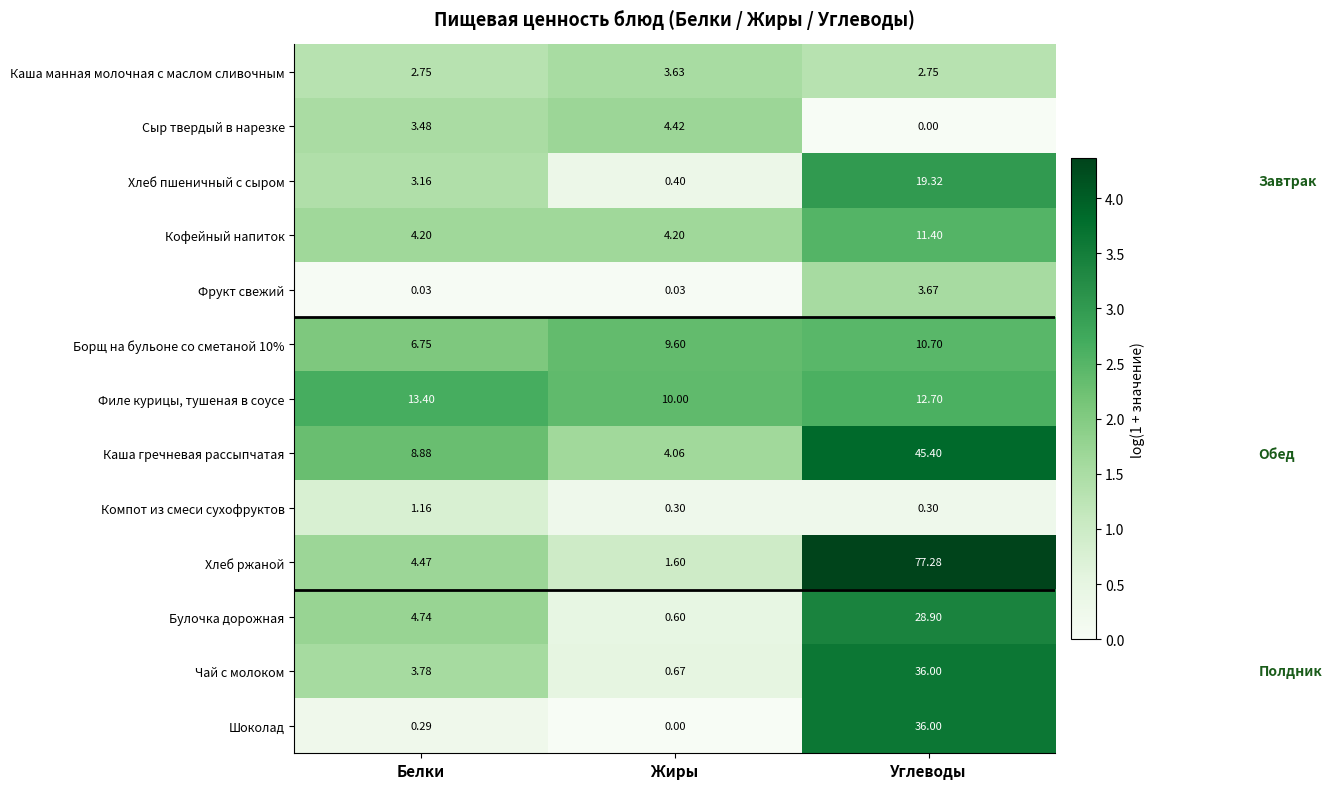

List the labels in order of Хлеб ржаной value, smallest first.

Жиры, Белки, Углеводы